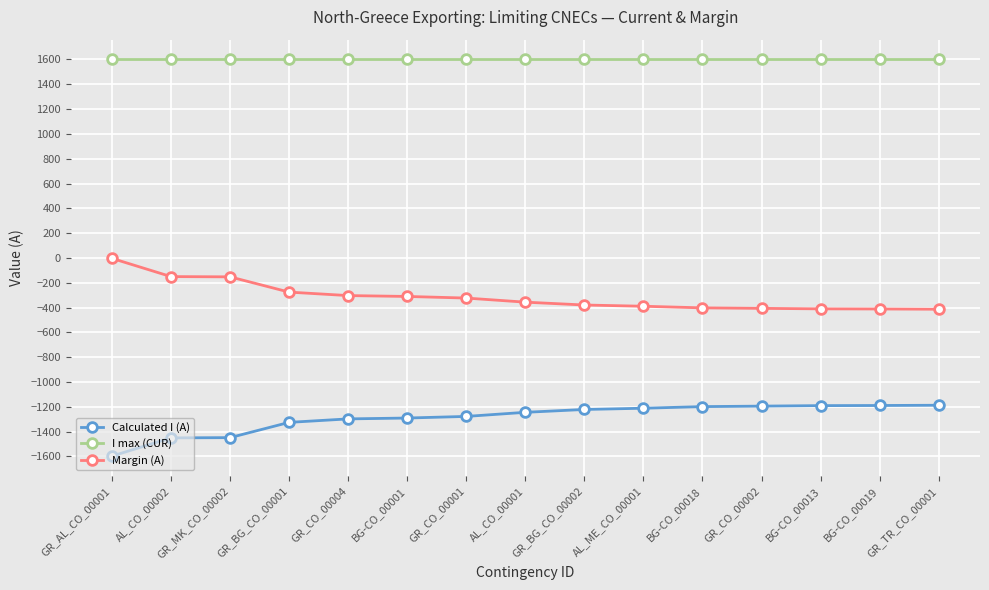

Which series has the largest total across all categories?

I max (CUR)